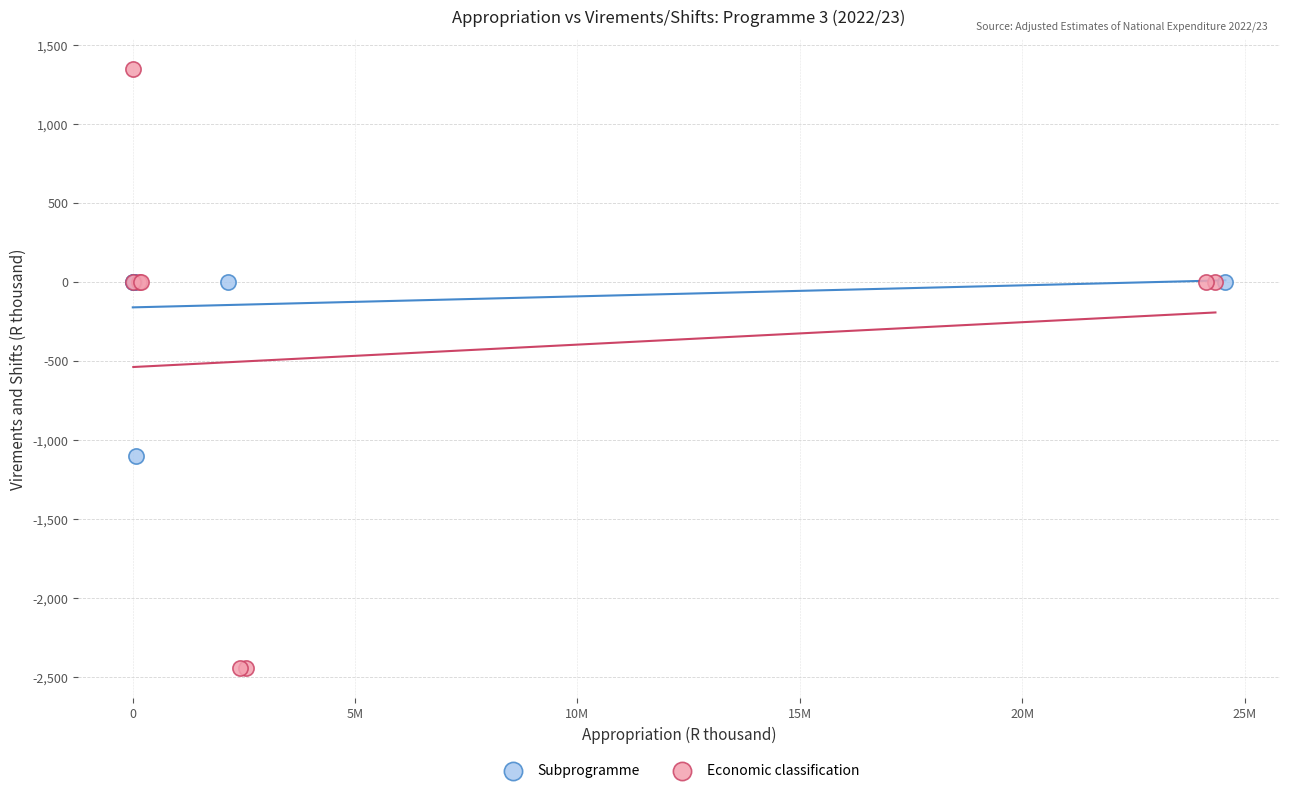

Which series has the largest Y range (max minus min)?

Economic classification